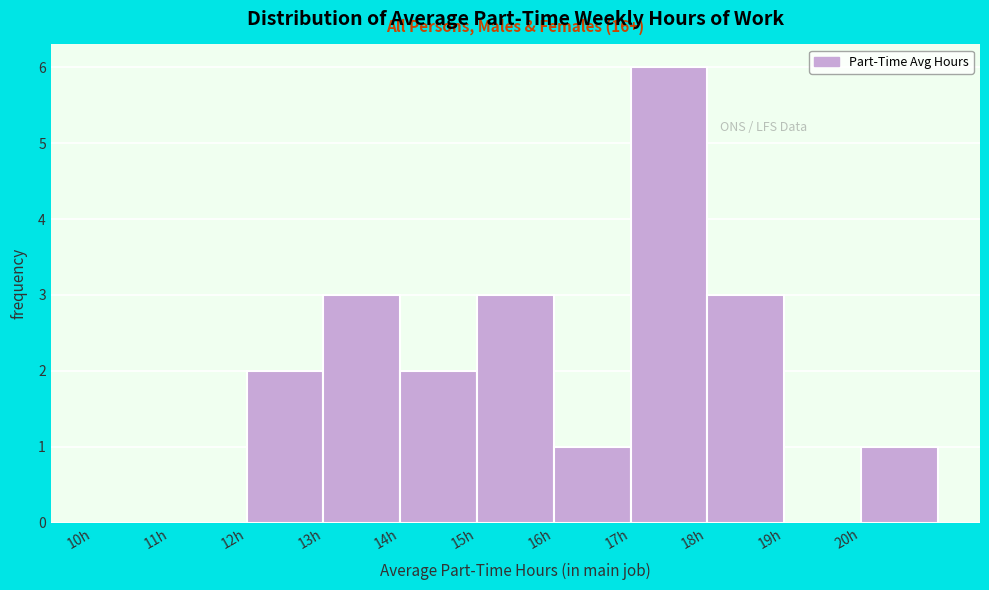

Which range on the x-axis has the tallest bar?

17 to 18